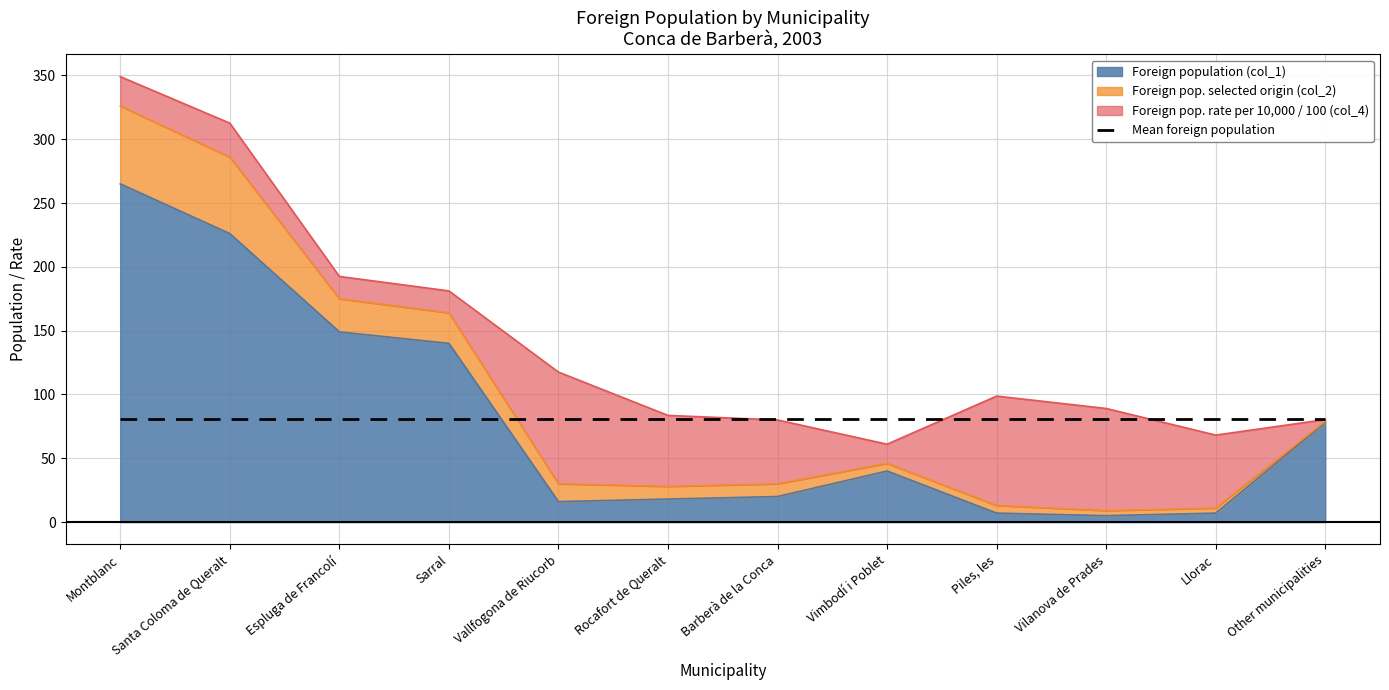

Which label corresponds to the largest value in the chart?

Montblanc